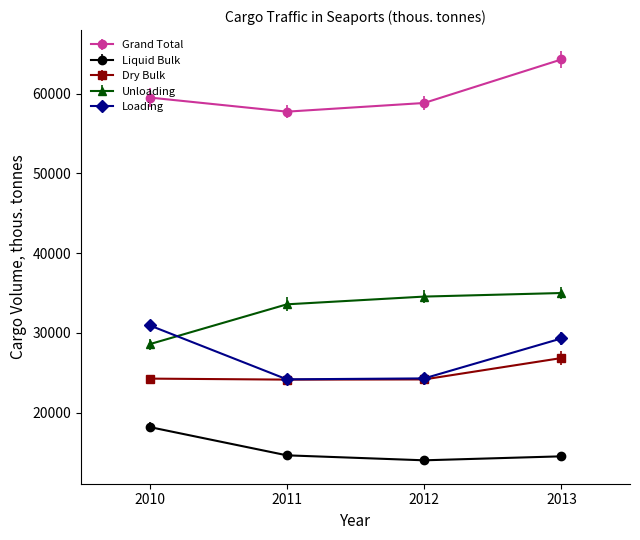

Does the chart display data point markers on the line(s)?

Yes